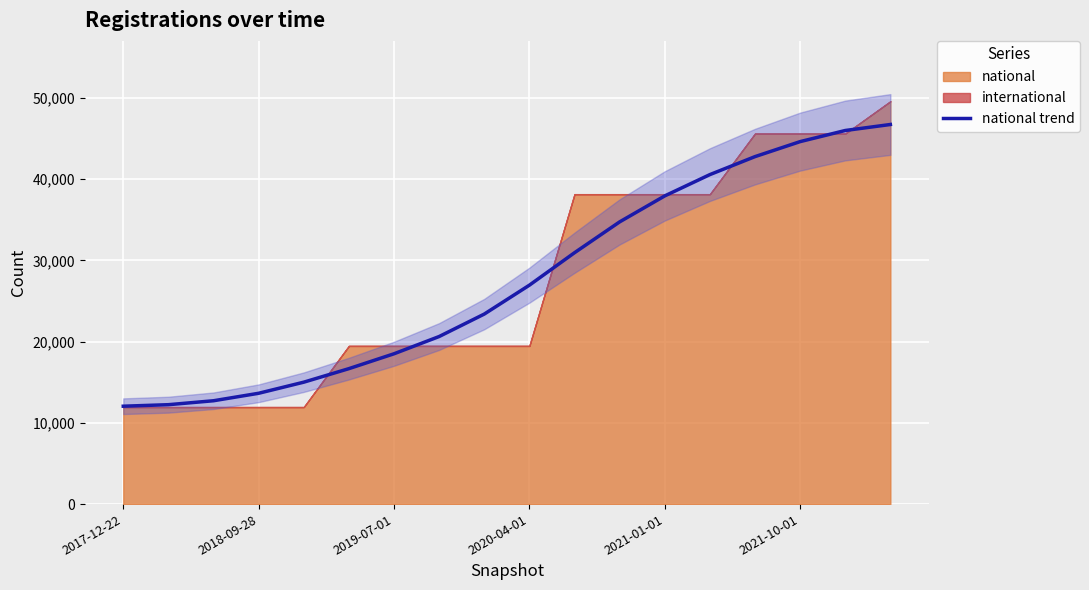

Reading left to right, extract all data points from this chart.

12046	12233	12718	13637	15003	16668	18498	20621	23384	26940	30934	34729	37927	40548	42762	44608	45977	46715